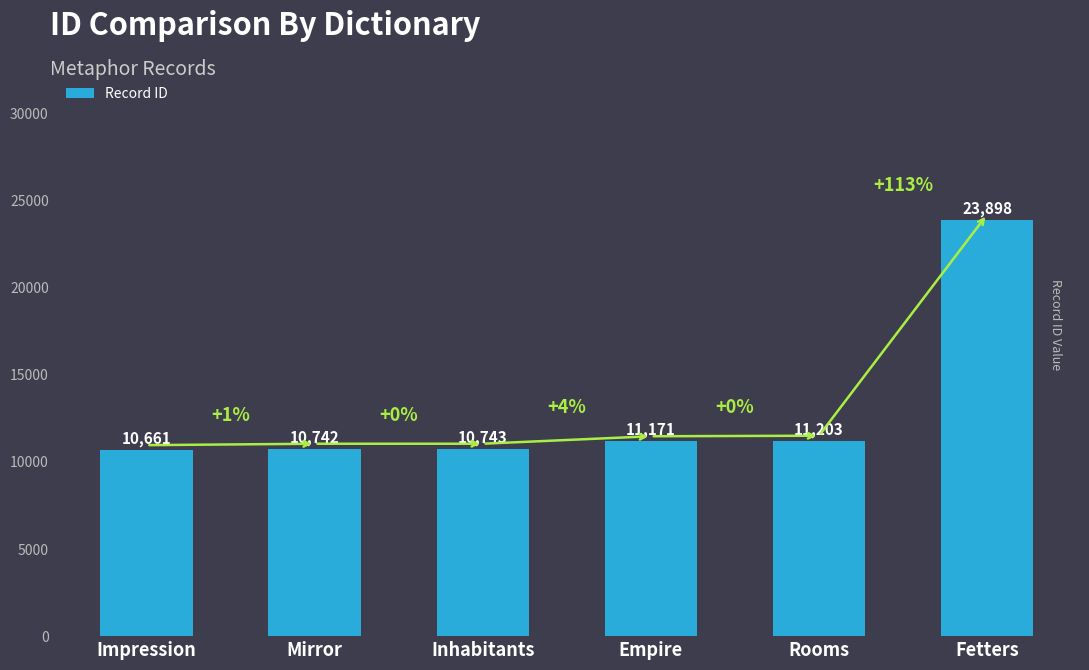

List the labels in order of value, smallest first.

Impression, Mirror, Inhabitants, Empire, Rooms, Fetters